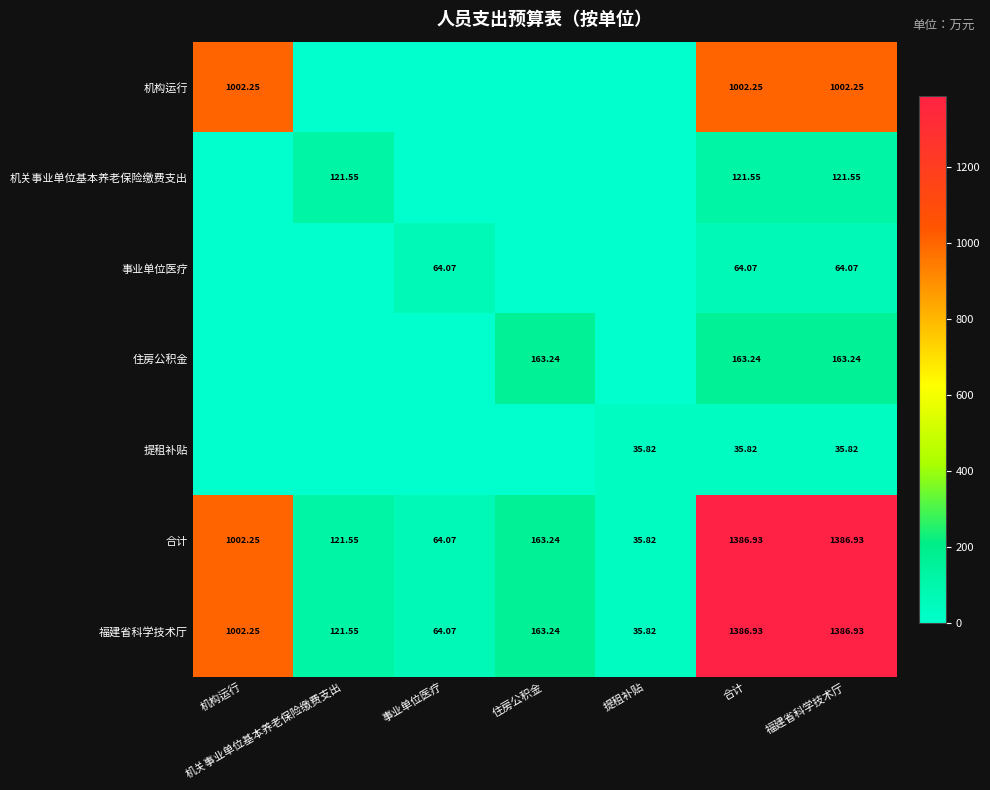

What is the approximate value of 福建省科学技术厅 at 合计?

1386.9